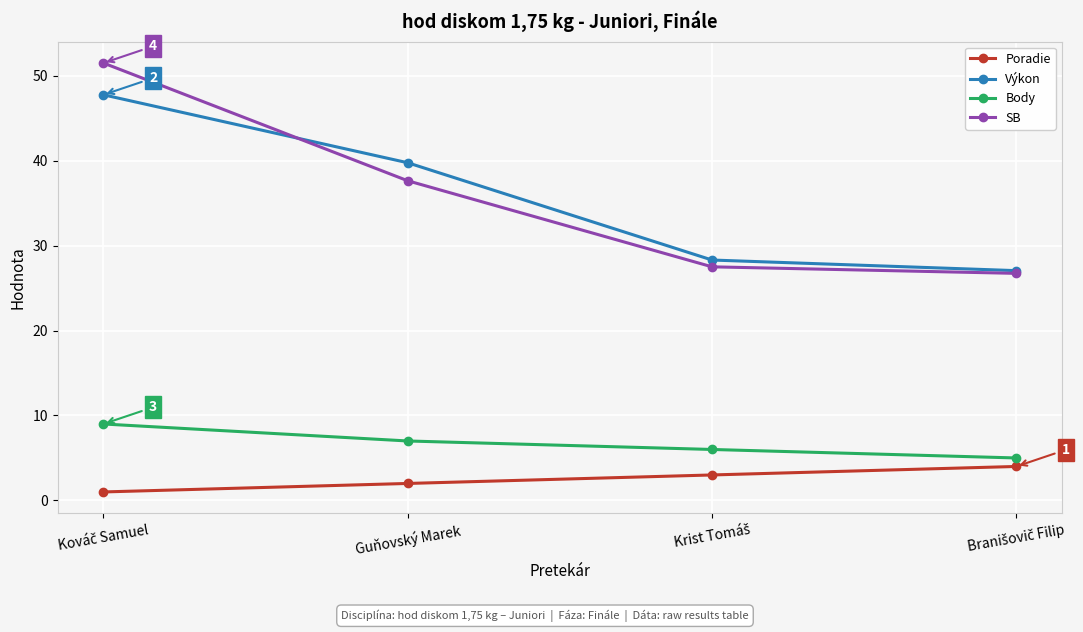

What is the average value of the Poradie series?

2.5